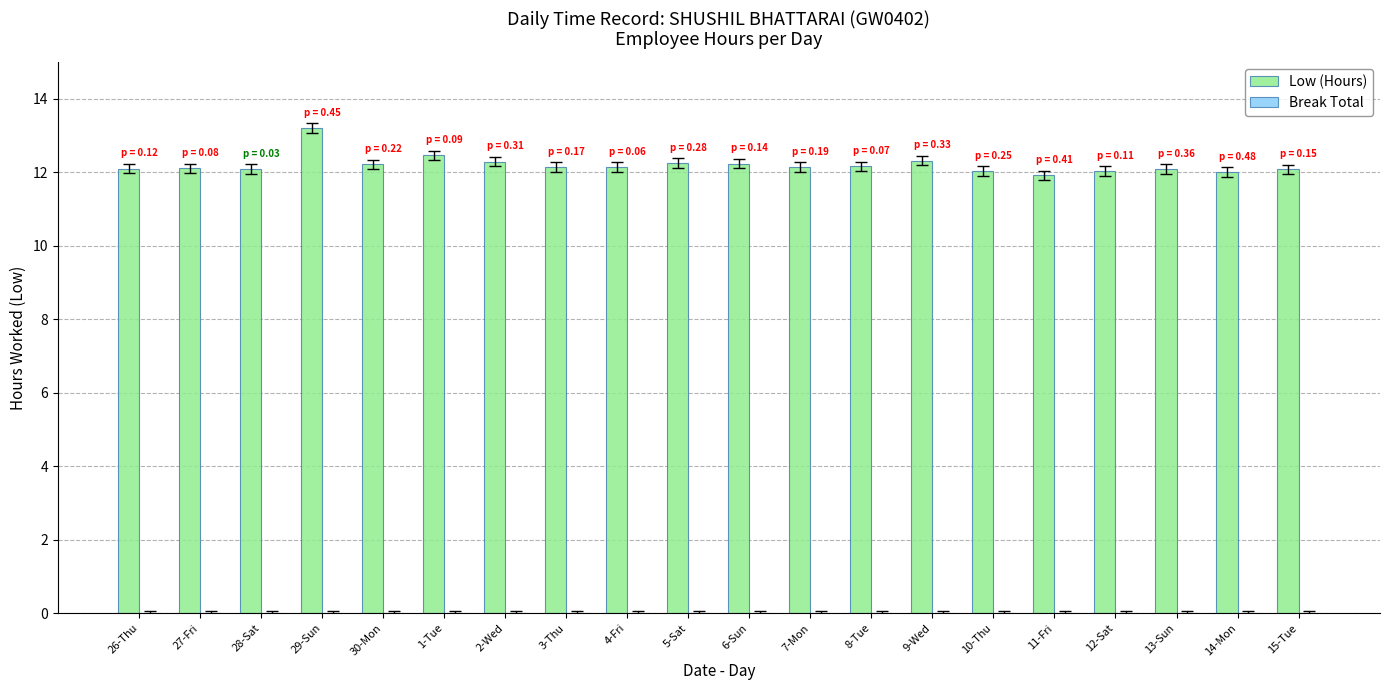

The value at 12-Sat is 12.0. True or false?

True